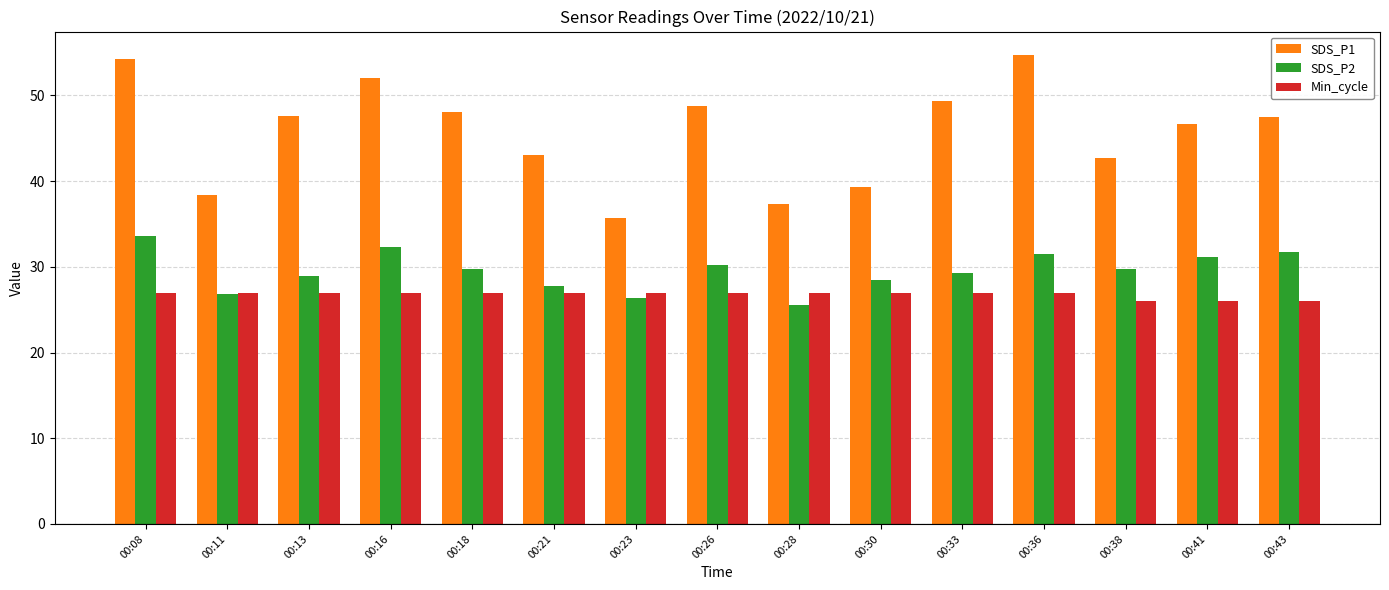

What is the value of the Min_cycle bar at the 1st from the left?

27.0